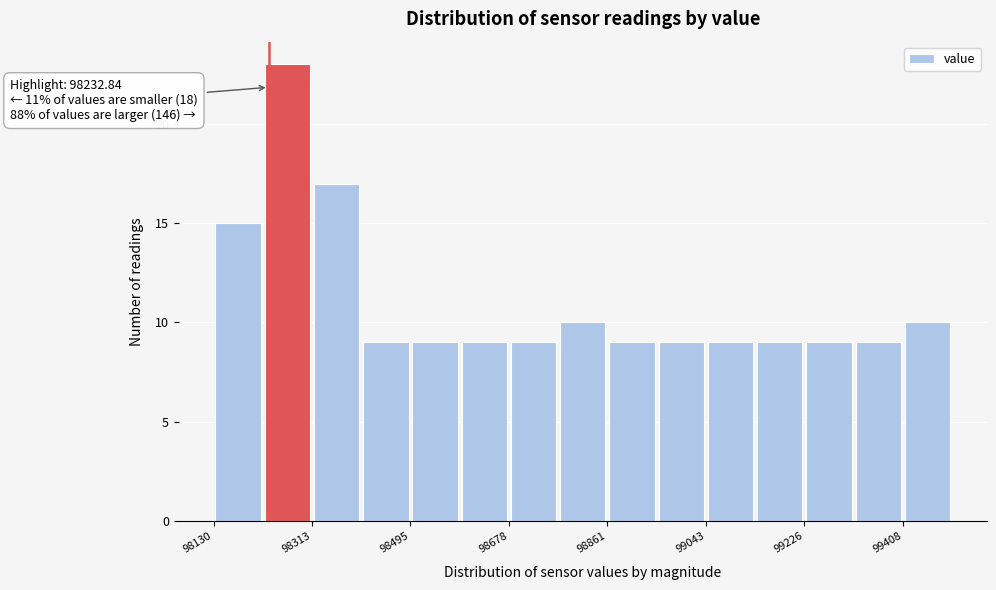

Over which range of the x-axis is the bar tallest?

98220 to 98320